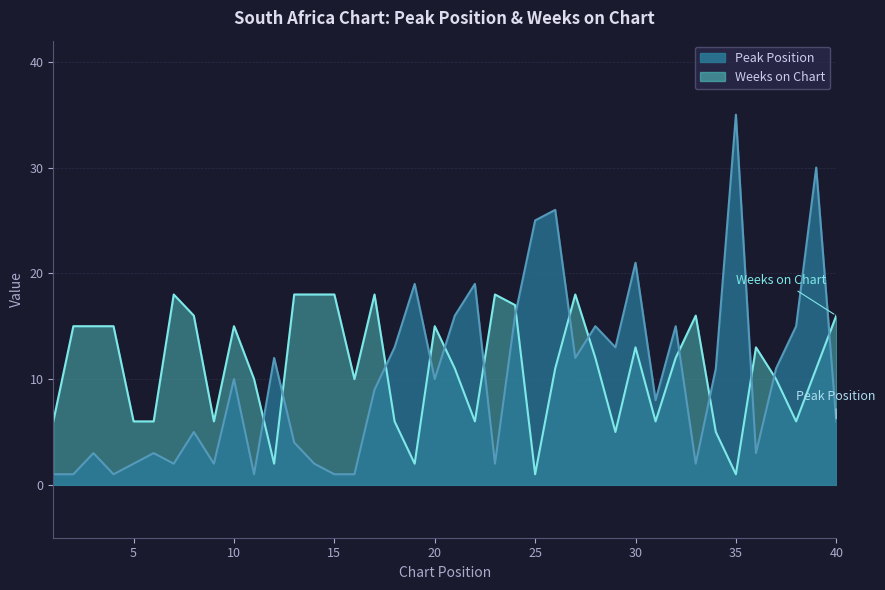

What is the maximum value shown in the chart?

35